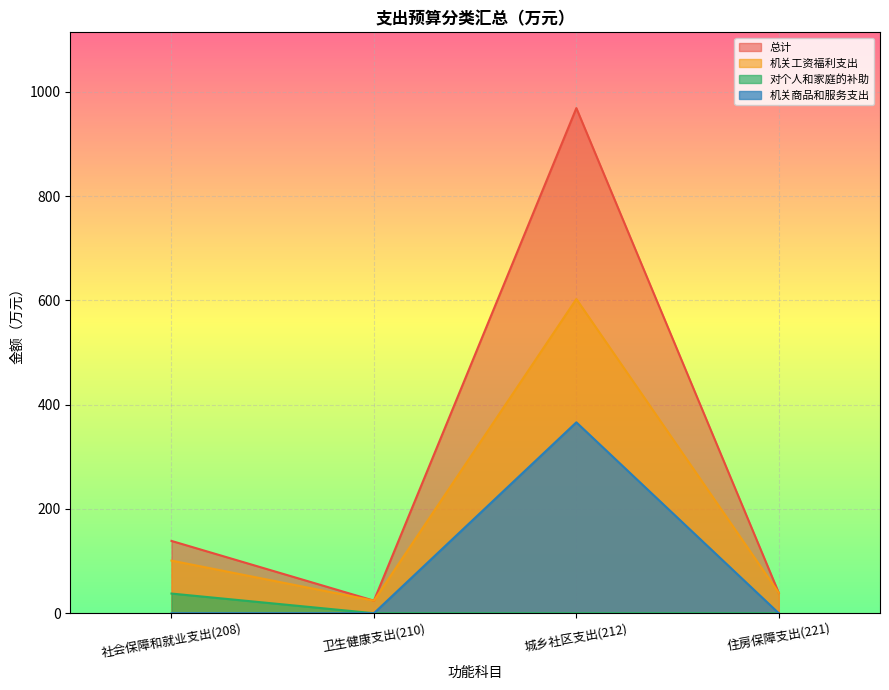

Reading right to left, list all the values displayed in this chart.

总计: 39.0	968.9	24.1	138.7
机关工资福利支出: 39.0	602.8	24.1	101.0
对个人和家庭的补助: 0.0	0.0	0.0	37.7
机关商品和服务支出: 0.0	366.2	0.0	0.0